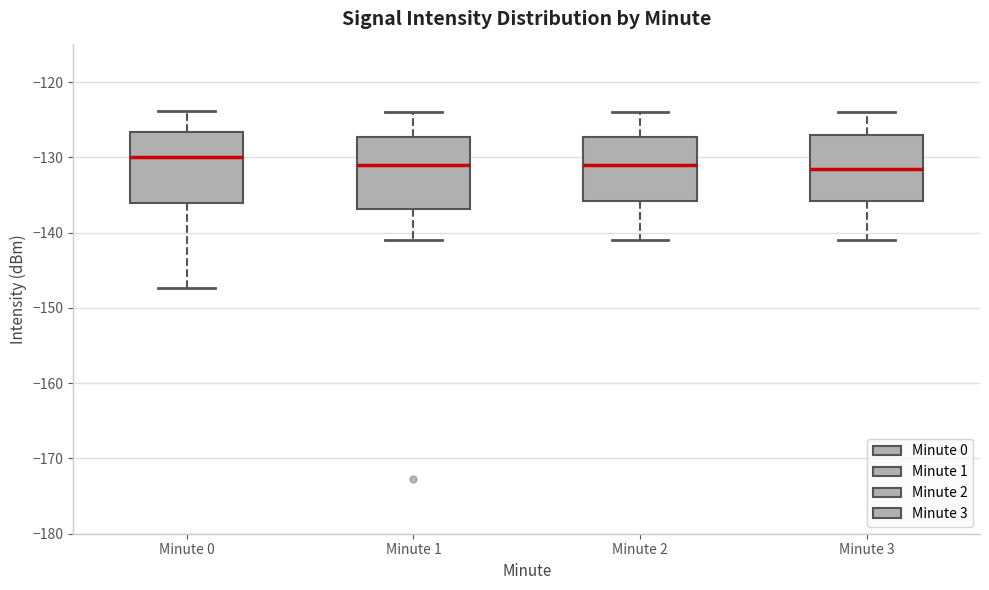

Reading left to right, read every box against the y-axis: the position of its median line, the range the box covers, and the ends of its whiskers. The values are not printed on the chart, so give them approximately, as read against the axis.

Minute 0: median -130, box -136 to -127, whiskers -147 to -124
Minute 1: median -131, box -137 to -127, whiskers -141 to -124
Minute 2: median -131, box -136 to -127, whiskers -141 to -124
Minute 3: median -131, box -136 to -127, whiskers -141 to -124